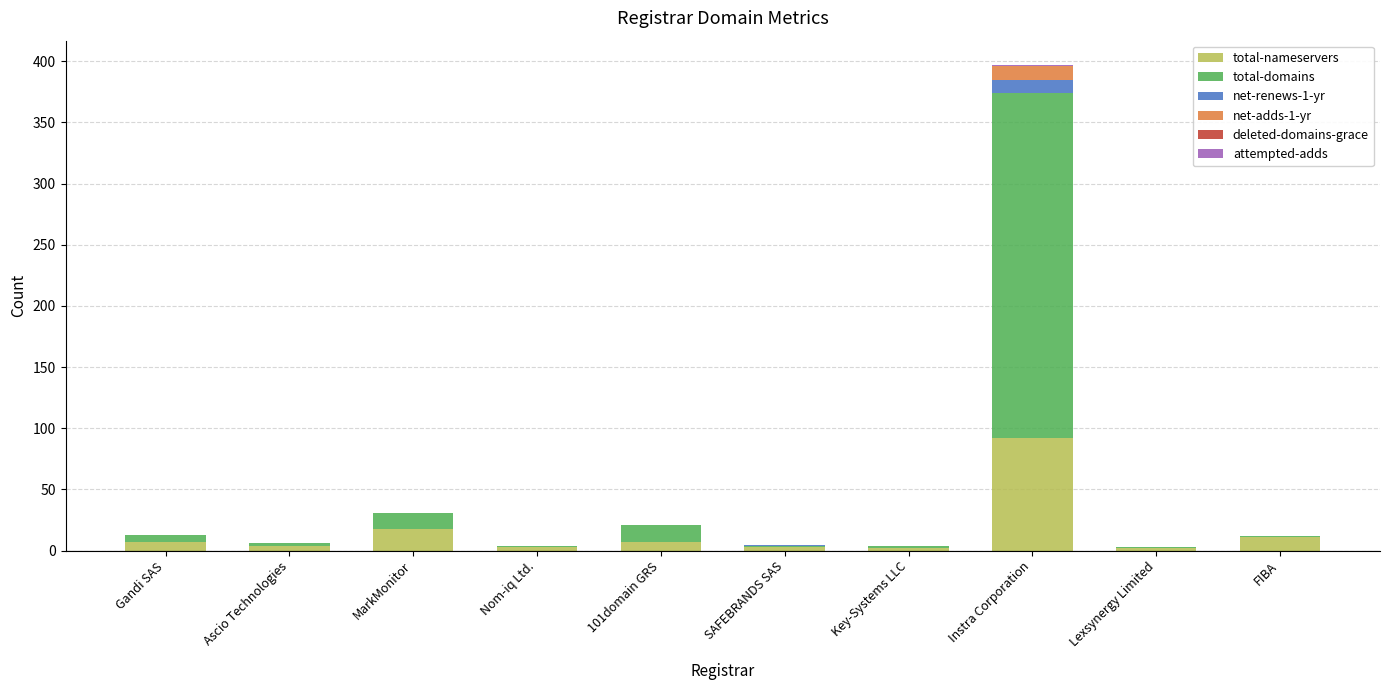

At which label does total-nameservers reach its peak?

Instra Corporation